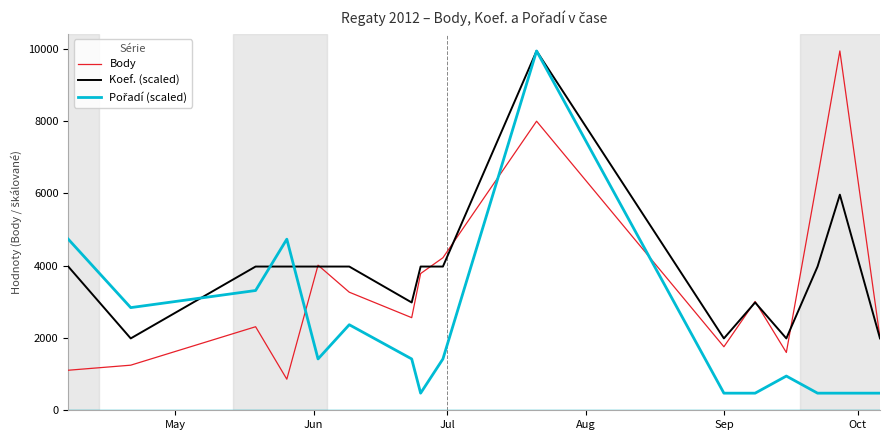

What is the highest value of the Body series?

9944.0